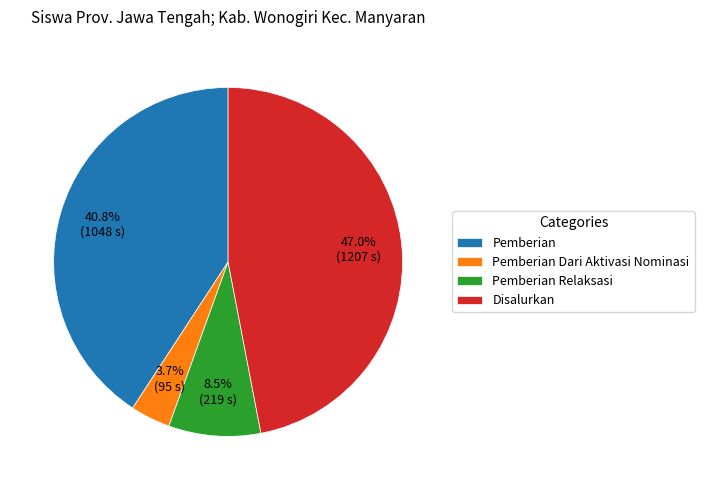

Which has a higher value, Pemberian Relaksasi or Pemberian Dari Aktivasi Nominasi?

Pemberian Relaksasi